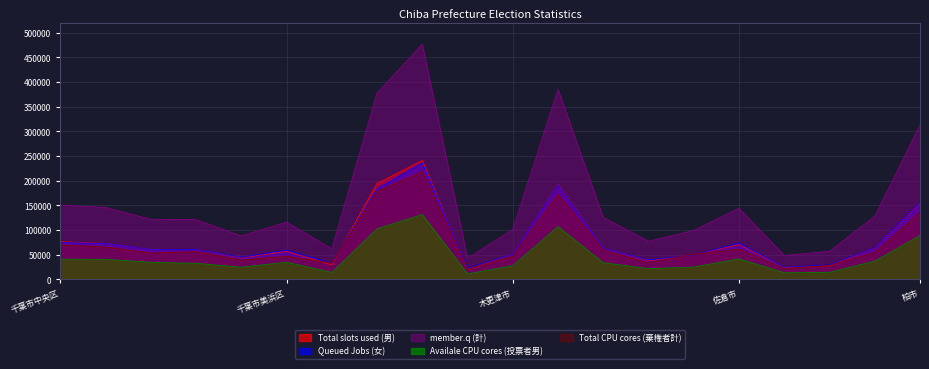

How many data points in Availale CPU cores (投票者男) are less than 34411?

10